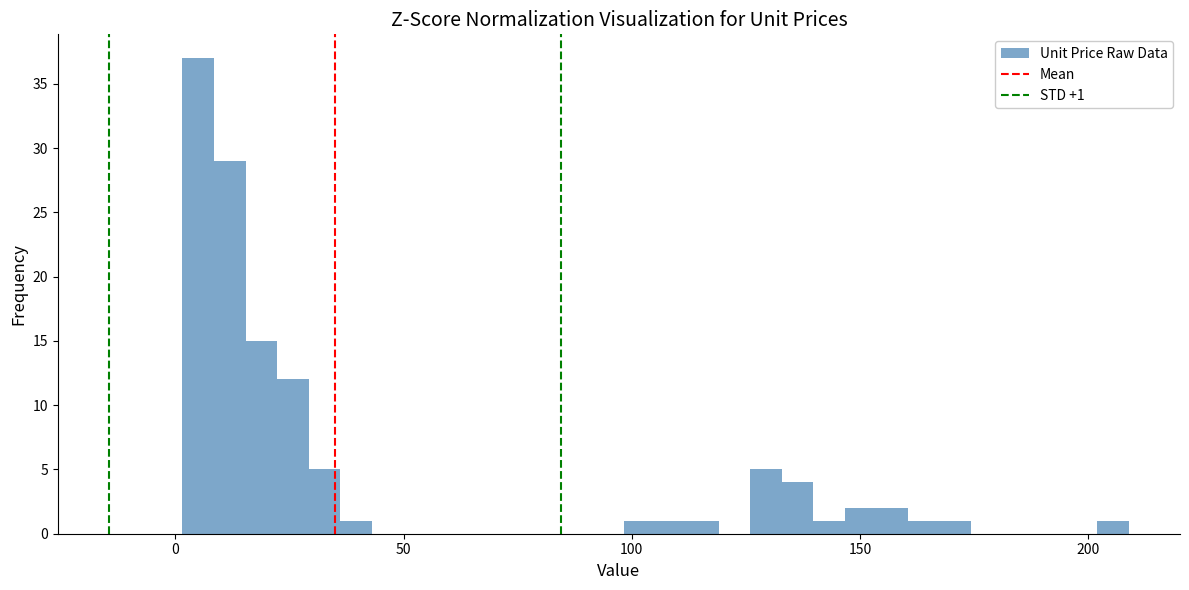

Around what value on the x-axis is the tallest bar? Give the approximate position of its centre, as read against the axis.

5